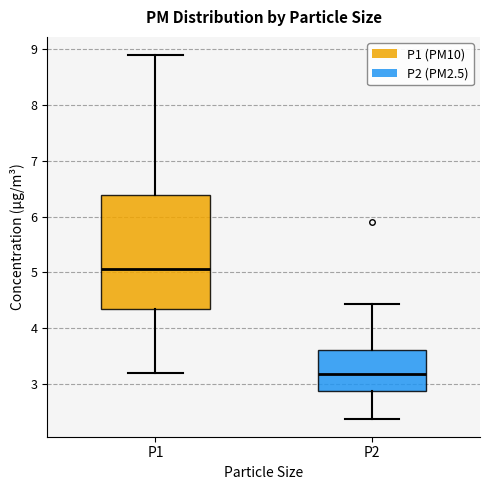

Where is the upper edge of the box for P2 on the y-axis? The values are not printed on the chart, so give them approximately, as read against the axis.

3.6